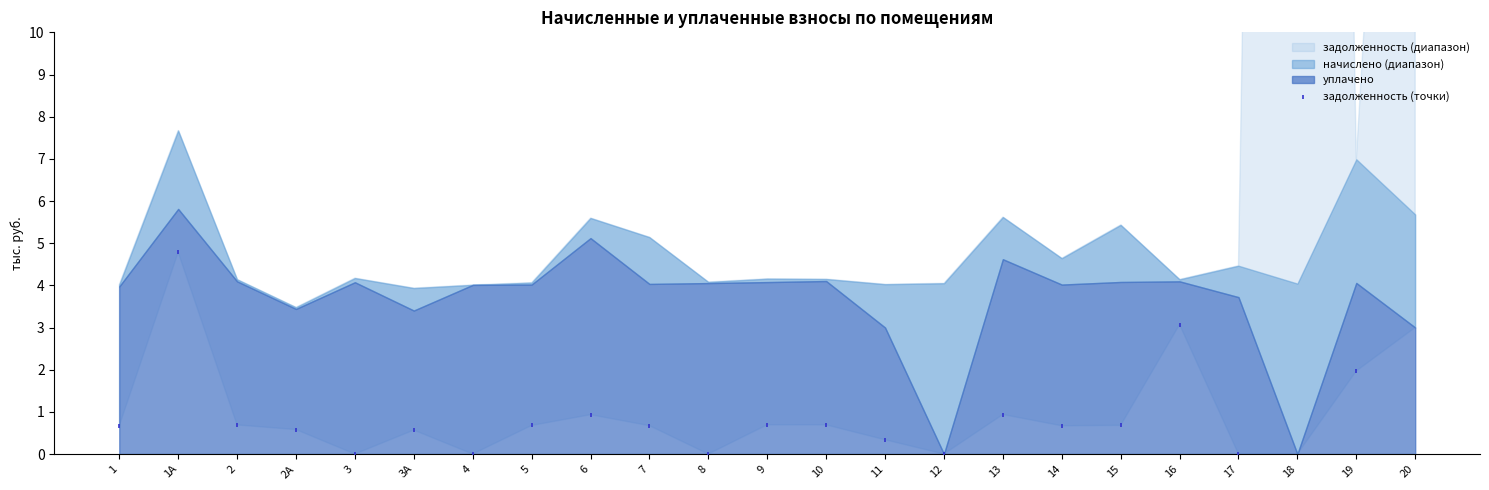

Which has a higher value, 5 or 18?

18